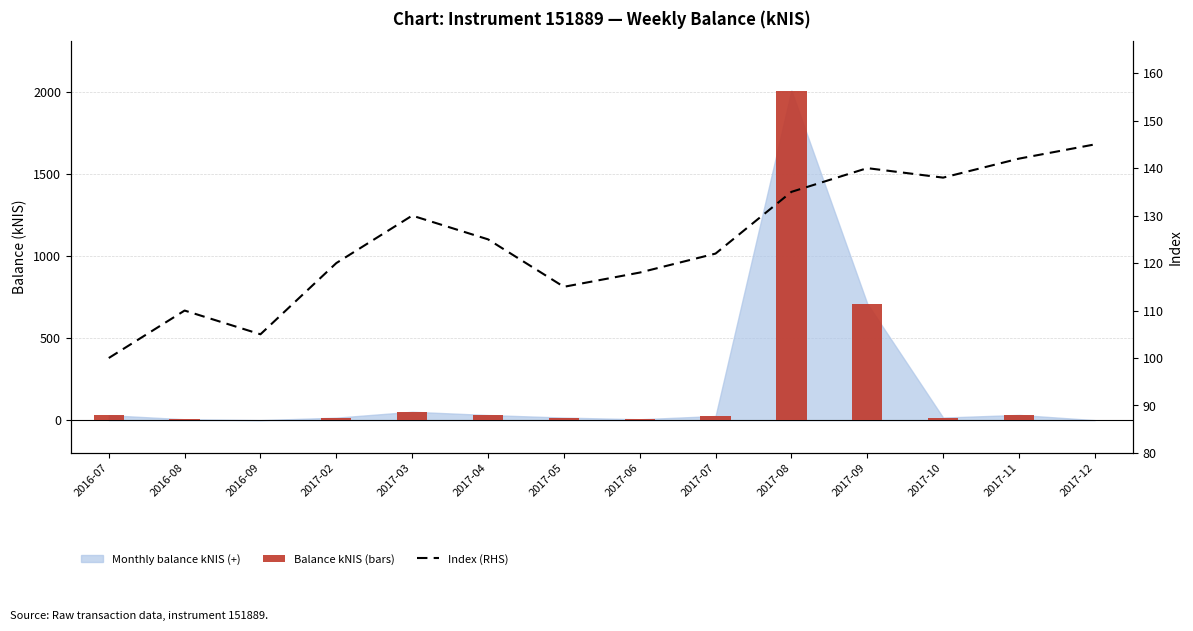

Which has a higher value, 2016-08 or 2017-05?

2017-05